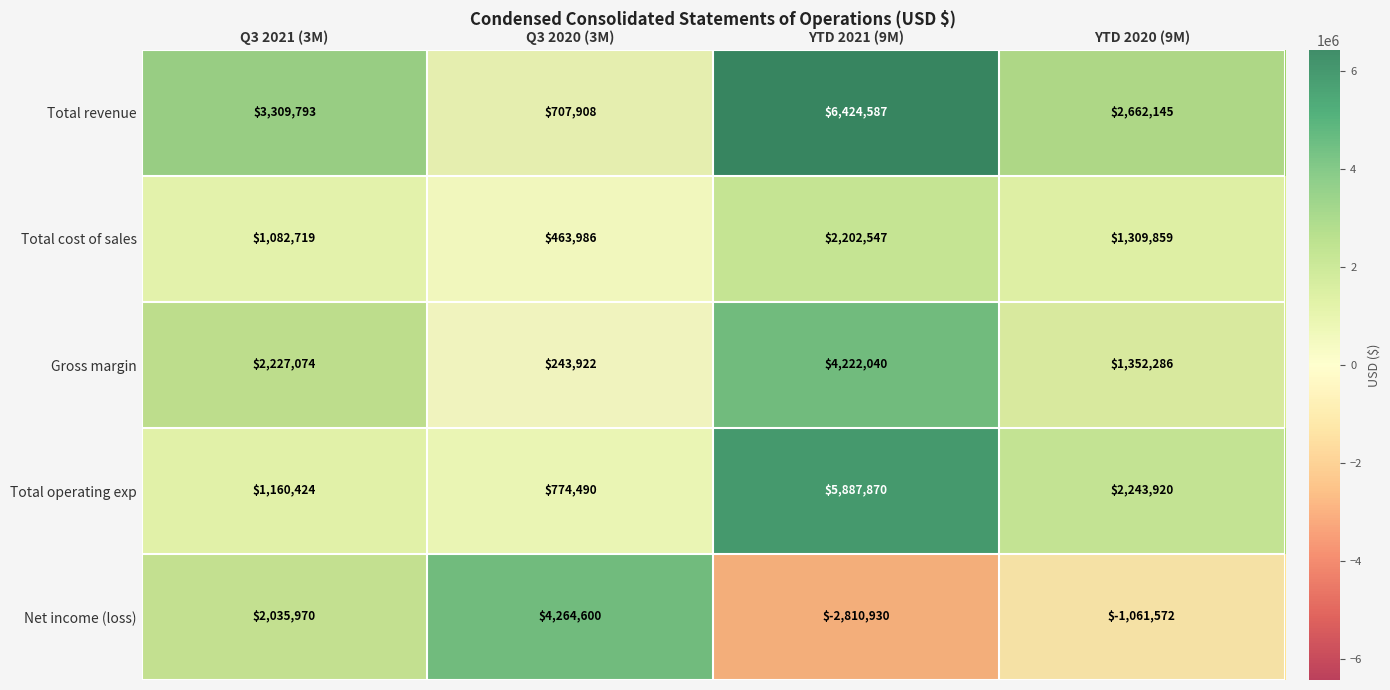

At which label does Net income (loss) reach its peak?

Q3 2020 (3M)